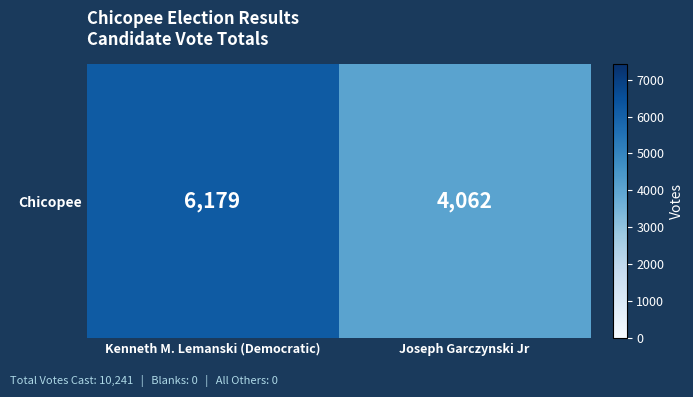

At which label is the value closest to 5120?

Joseph Garczynski Jr